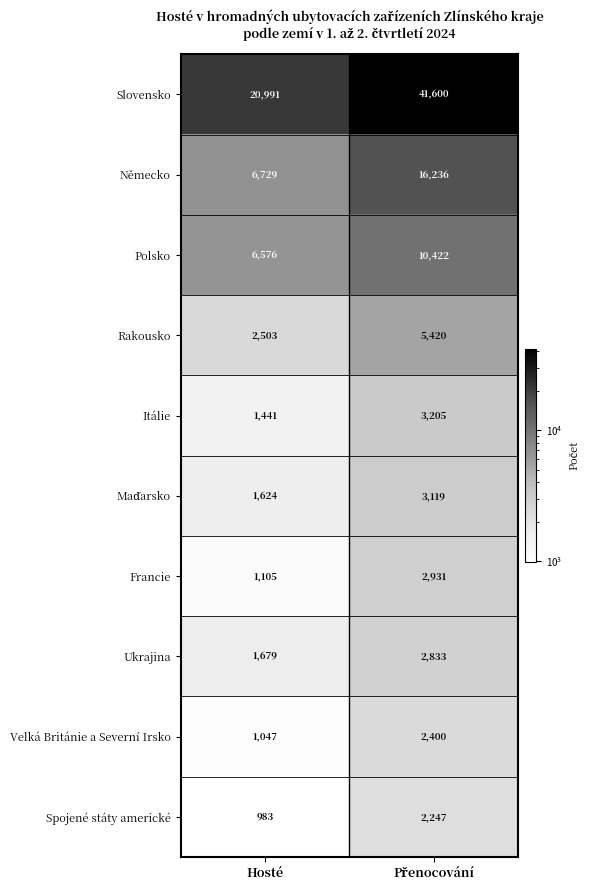

What is the total value across all series at Hosté?

44678